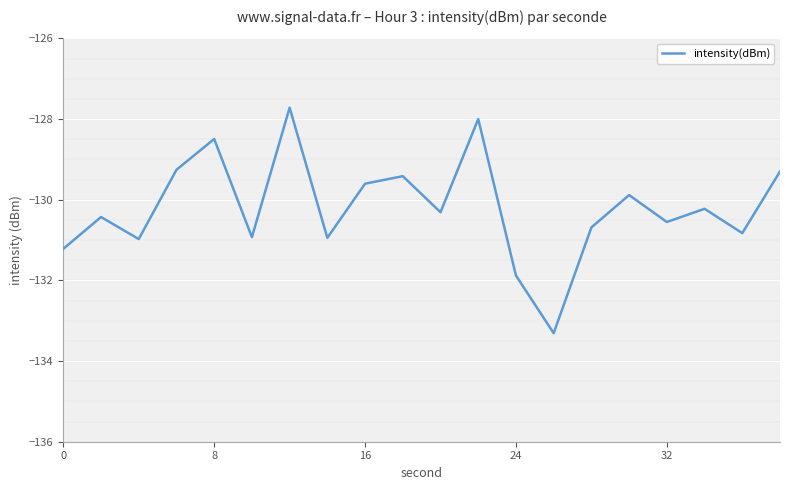

What is the maximum value shown in the chart?

-127.7